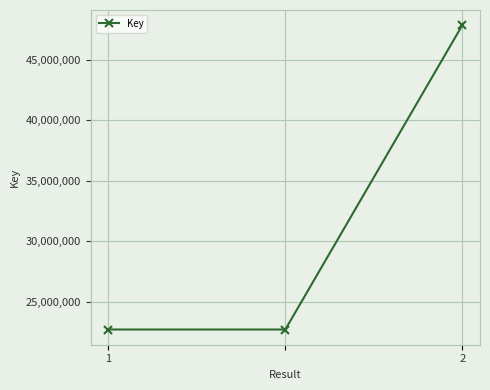

What is the maximum value shown in the chart?

47857513